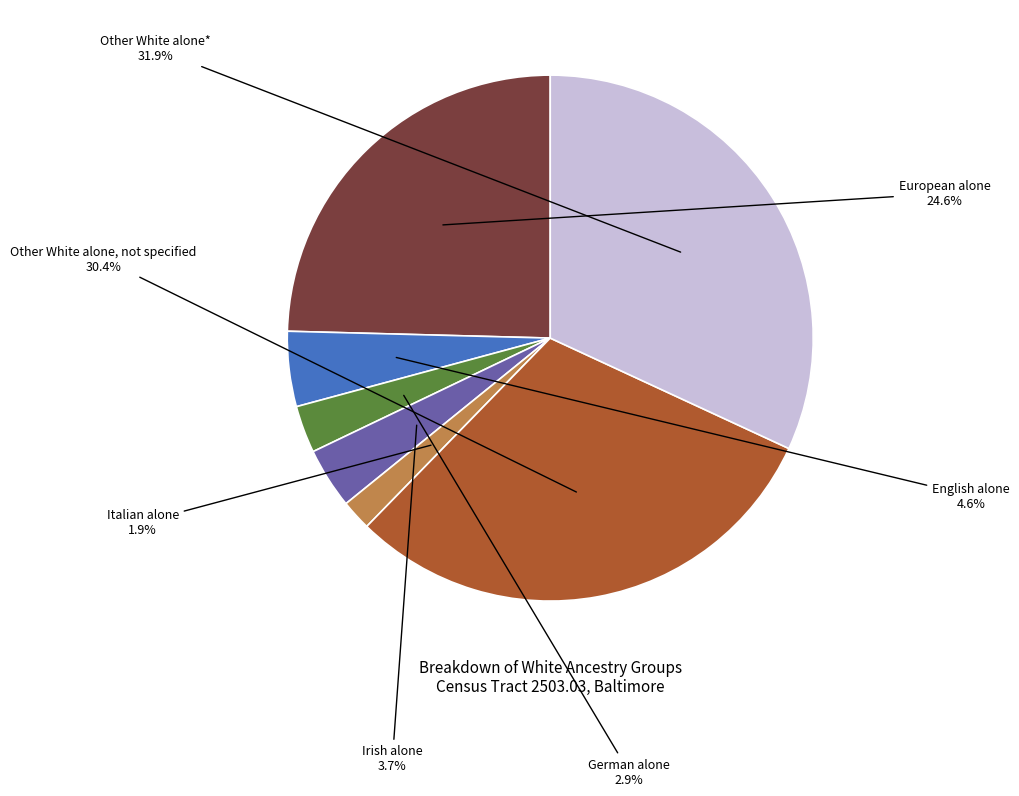

Is there a majority slice in this chart?

No